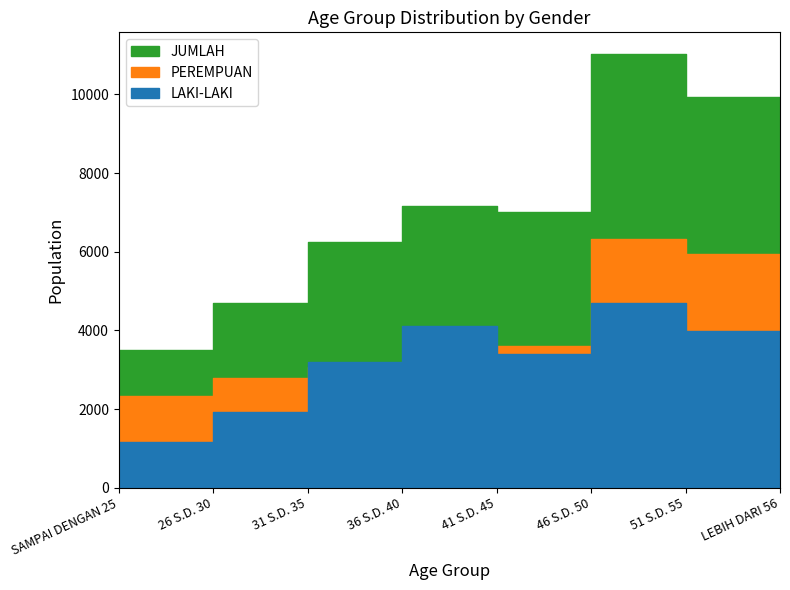

What is the label of the 8th point from the right?

SAMPAI DENGAN 25